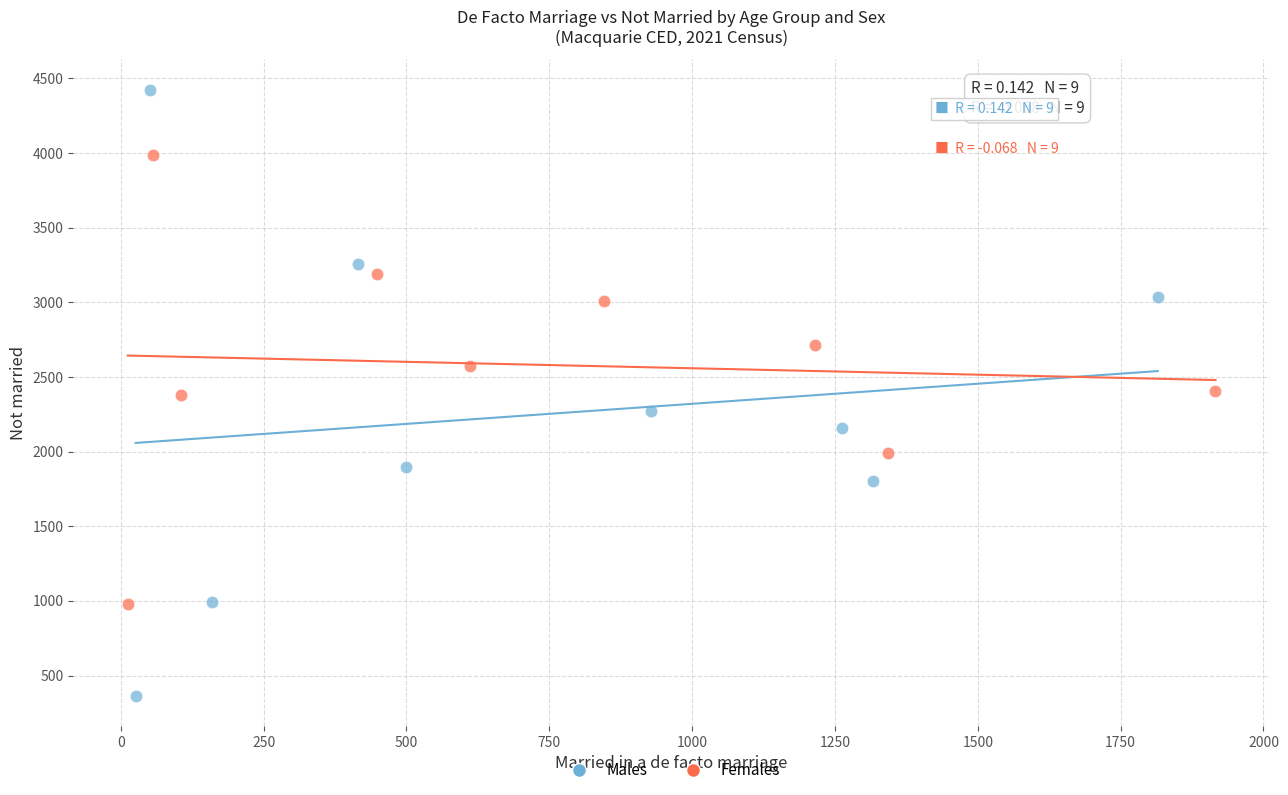

Which series has the largest Y range (max minus min)?

Males